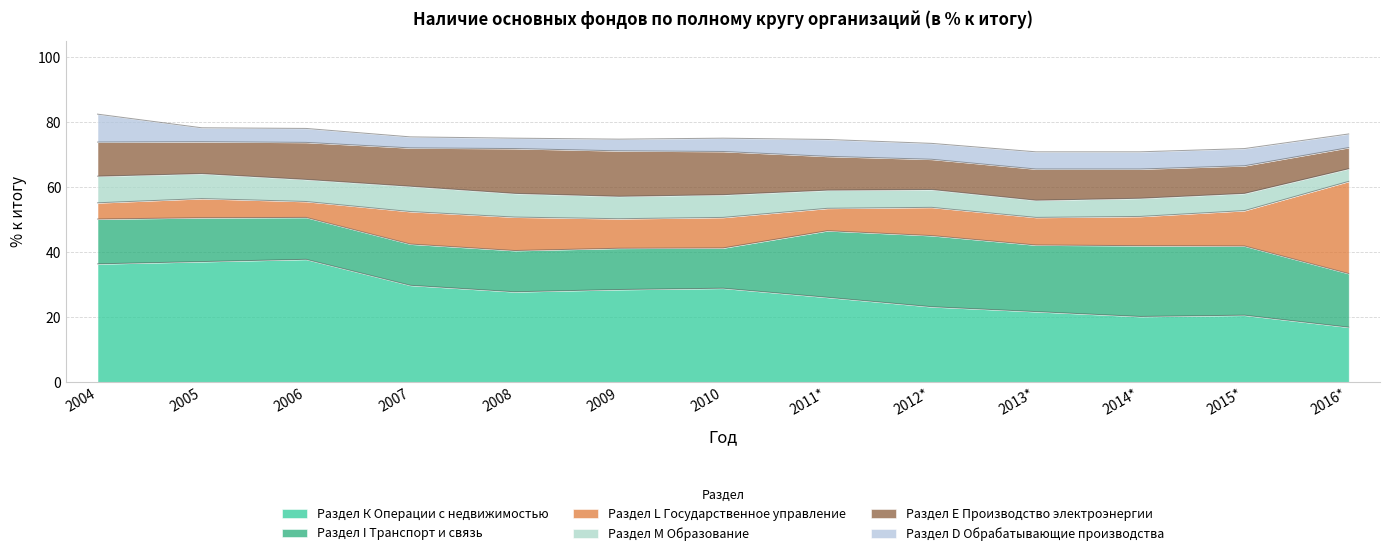

Reading left to right, list all the values displayed in this chart.

Раздел К Операции с недвижимостью: 2004=36.4	2005=37.1	2006=37.8	2007=29.8	2008=27.8	2009=28.5	2010=28.9	2011*=26.1	2012*=23.2	2013*=21.7	2014*=20.2	2015*=20.6	2016*=16.9
Раздел I Транспорт и связь: 2004=13.8	2005=13.5	2006=12.9	2007=12.7	2008=12.7	2009=12.7	2010=12.4	2011*=20.5	2012*=21.9	2013*=20.5	2014*=21.8	2015*=21.3	2016*=16.5
Раздел L Государственное управление: 2004=5.0	2005=5.9	2006=4.9	2007=10.0	2008=10.3	2009=9.1	2010=9.4	2011*=6.9	2012*=8.7	2013*=8.5	2014*=9.0	2015*=10.9	2016*=28.4
Раздел М Образование: 2004=8.2	2005=7.7	2006=6.8	2007=7.8	2008=7.3	2009=6.9	2010=7.0	2011*=5.6	2012*=5.5	2013*=5.3	2014*=5.6	2015*=5.3	2016*=3.9
Раздел Е Производство электроэнергии: 2004=10.5	2005=9.8	2006=11.4	2007=11.8	2008=13.8	2009=14.0	2010=13.3	2011*=10.4	2012*=9.3	2013*=9.6	2014*=9.0	2015*=8.5	2016*=6.5
Раздел D Обрабатывающие производства: 2004=8.6	2005=4.3	2006=4.3	2007=3.4	2008=3.2	2009=3.6	2010=4.1	2011*=5.2	2012*=4.9	2013*=5.3	2014*=5.3	2015*=5.3	2016*=4.2